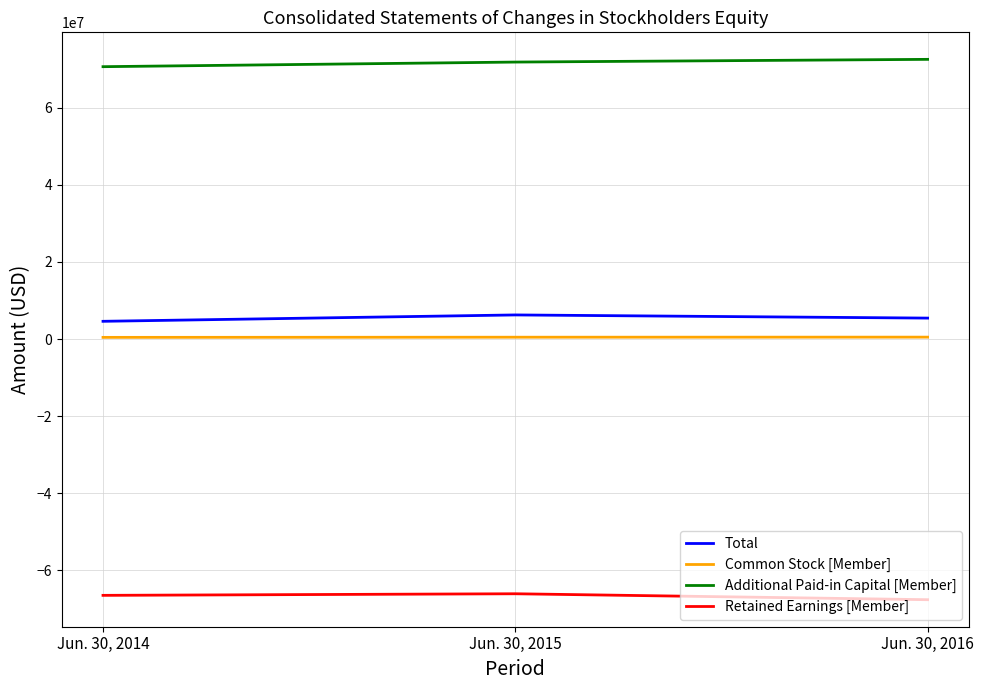

List the labels in order of Total value, largest first.

Jun. 30, 2015, Jun. 30, 2016, Jun. 30, 2014